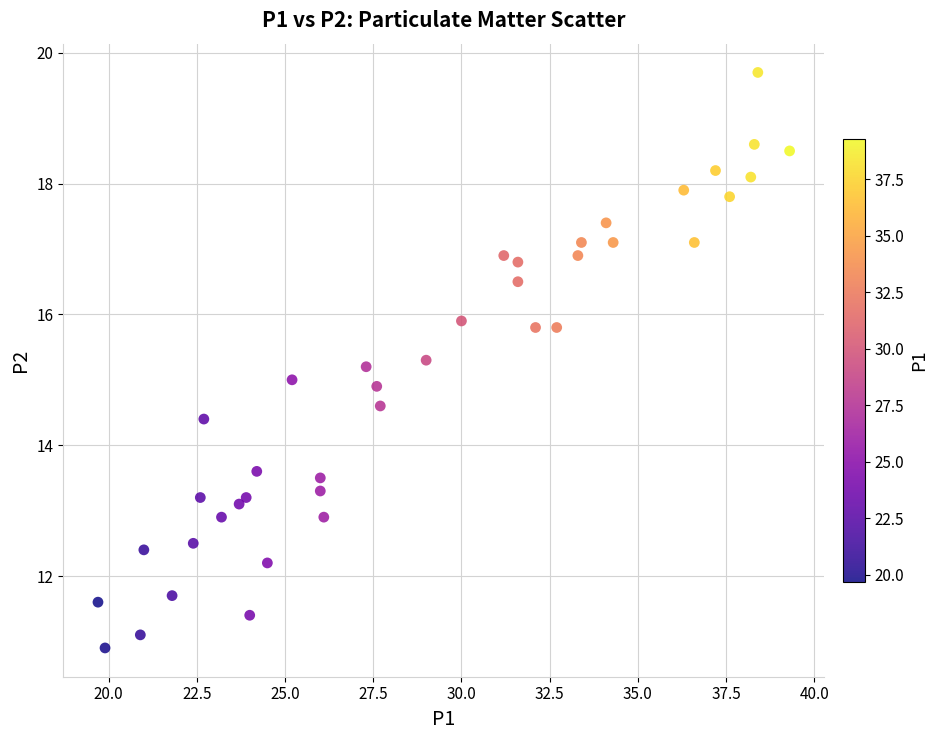

What is the range of X values (max minus min)?

19.6